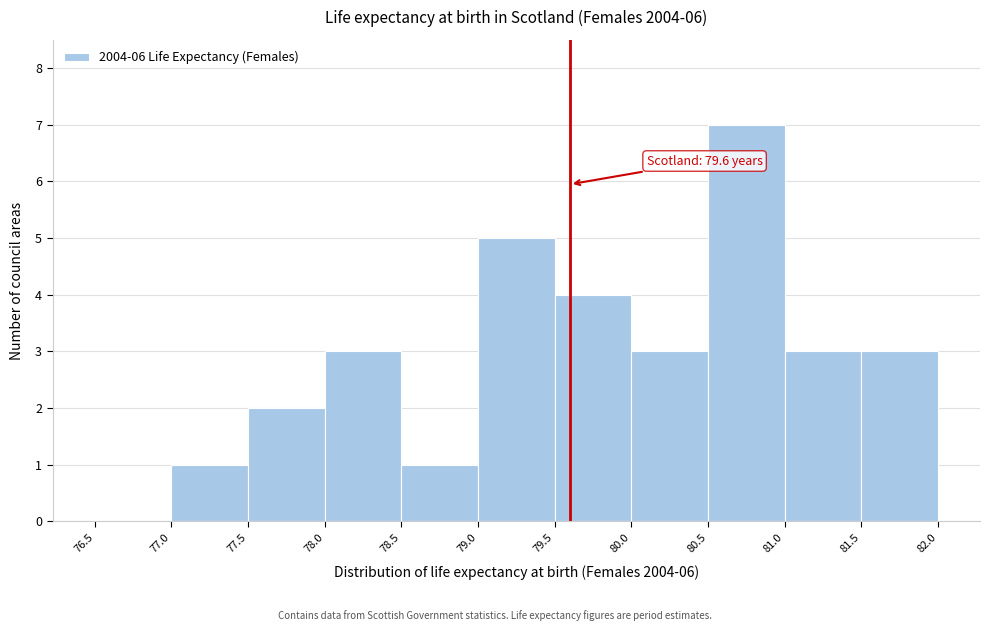

Over which range of the x-axis is the bar tallest?

80.5 to 81.0